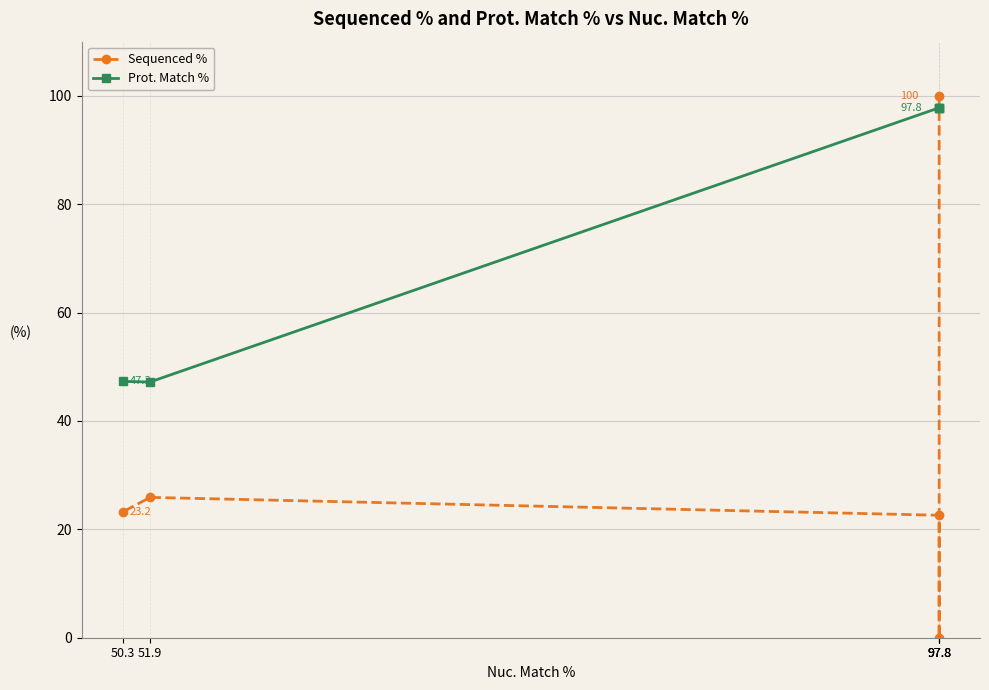

At which category is the sum across all series the highest?

97.8